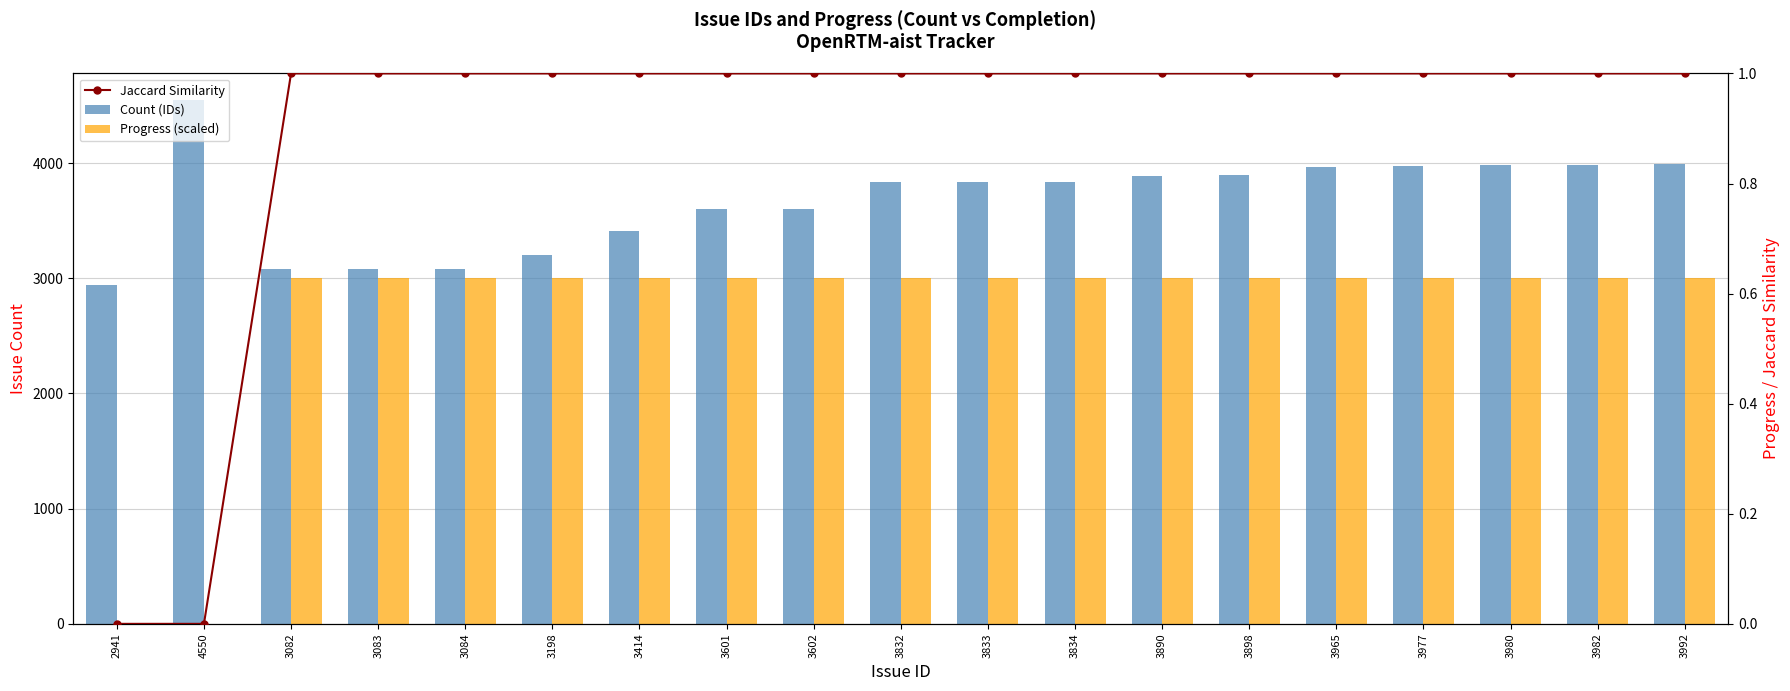

At how many categories does at least one series exceed 1703?

19